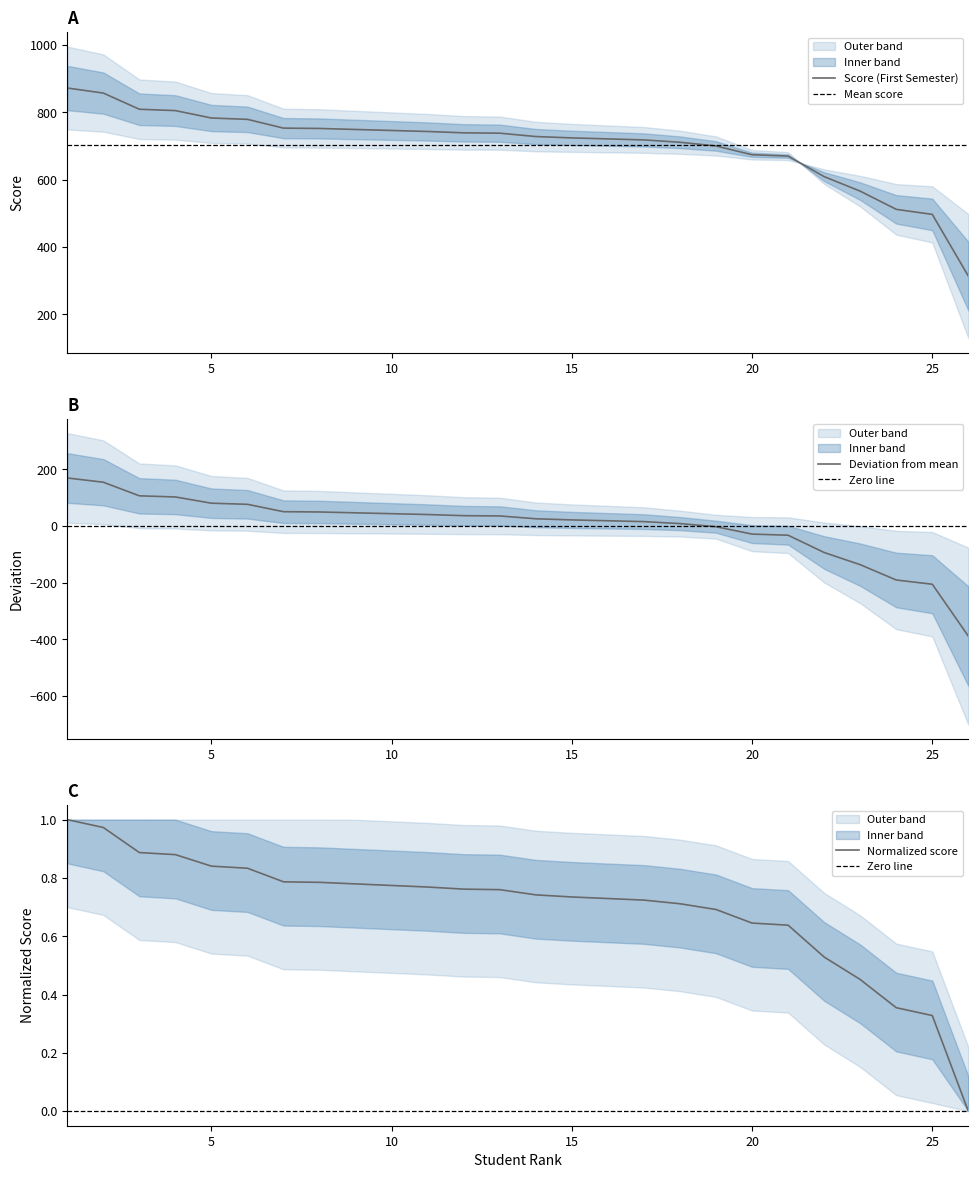

What is the value of the Score (First Semester) point at the 1st from the left?

872